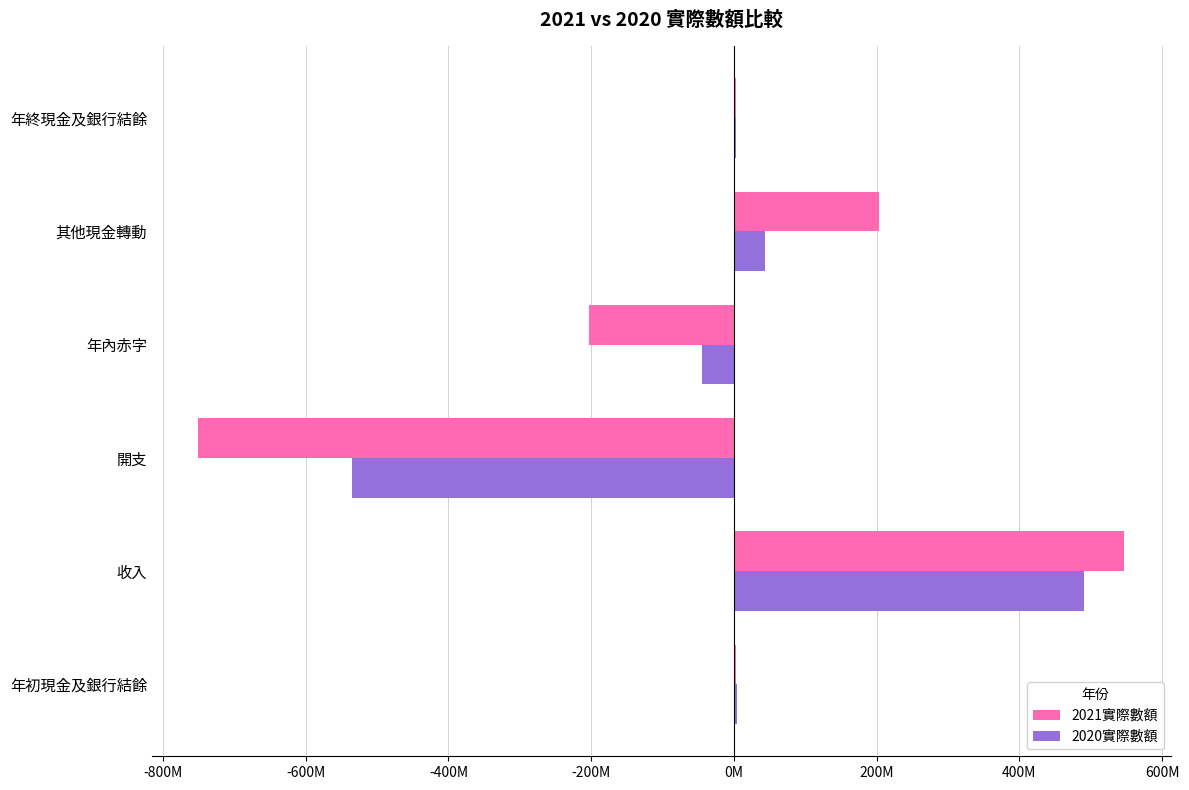

Which series has the largest total across all categories?

2020實際數額